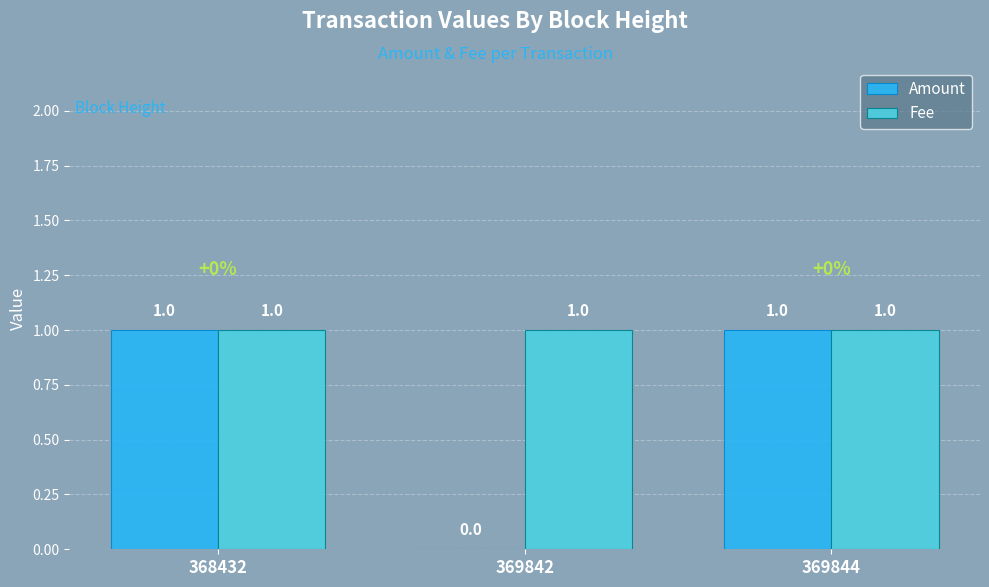

Reading right to left, list all the values displayed in this chart.

Amount: 369844=1	369842=0	368432=1
Fee: 369844=1	369842=1	368432=1